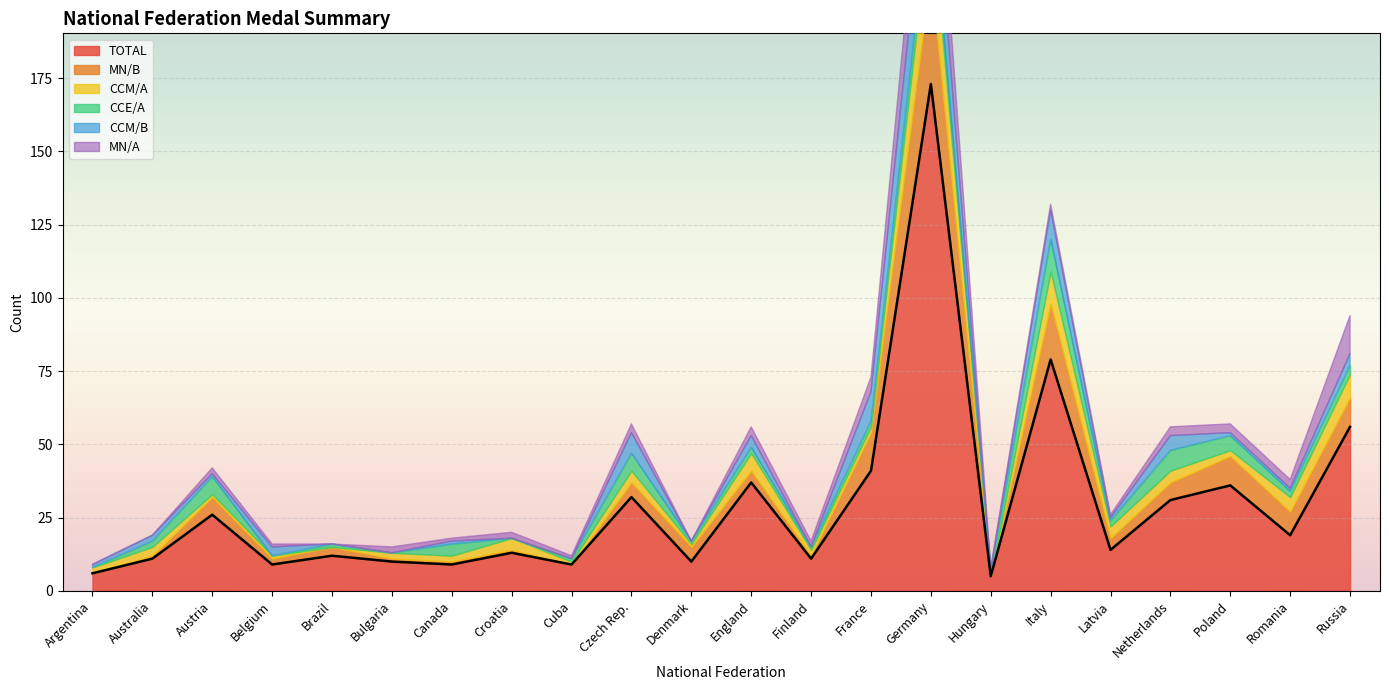

Between France and Russia, which is larger?

Russia